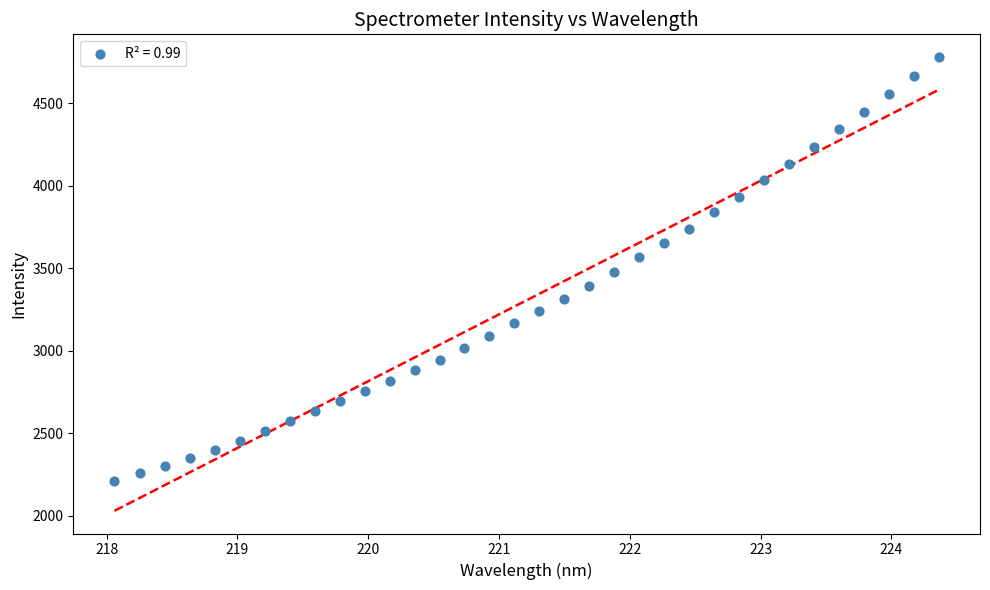

What is the range of Y values (max minus min)?

2568.0